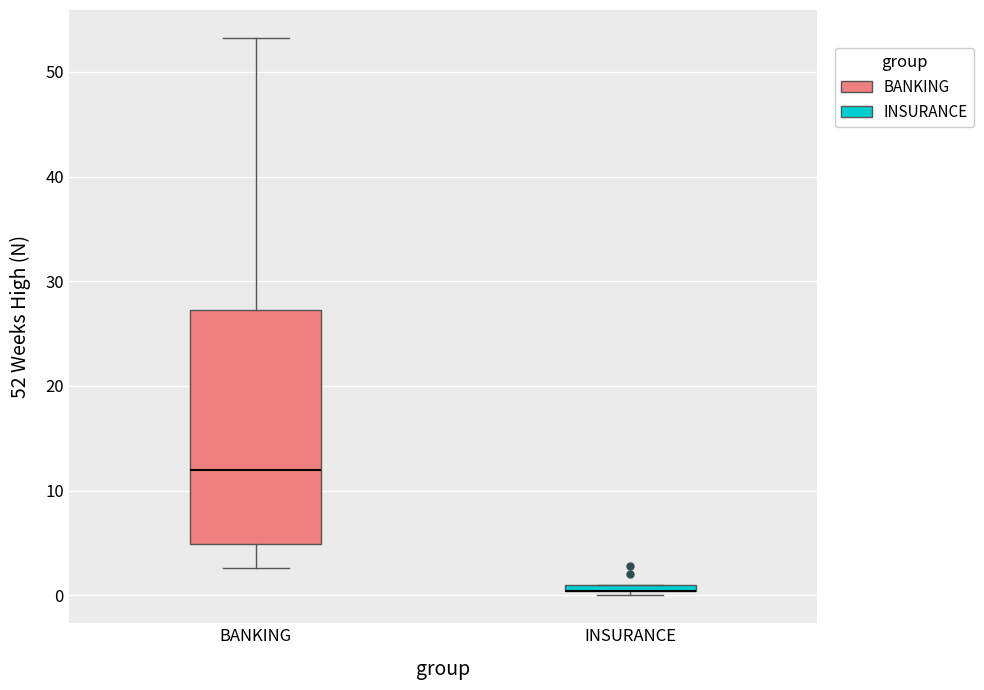

Comparing the boxes themselves (not the whiskers), which one is the tallest?

BANKING